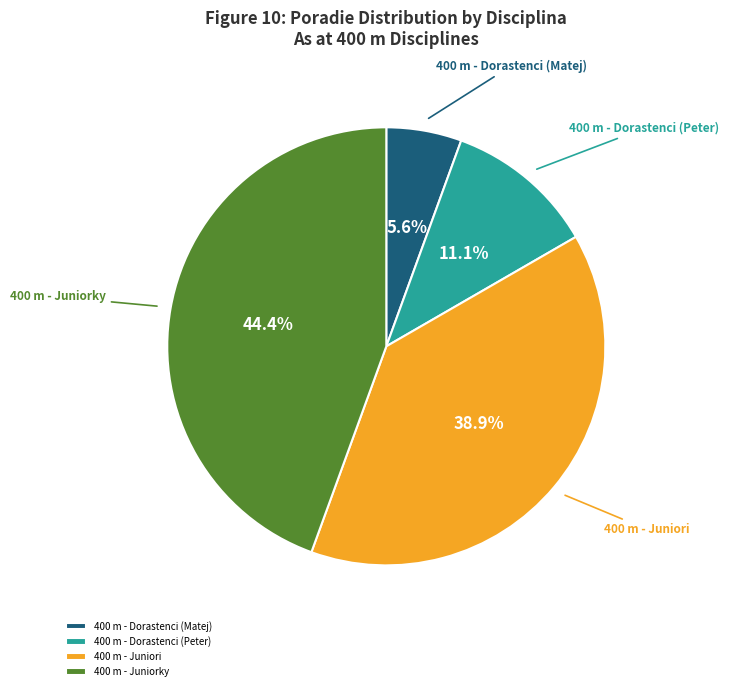

Does 400 m - Dorastenci (Matej) represent more than half of the total?

No